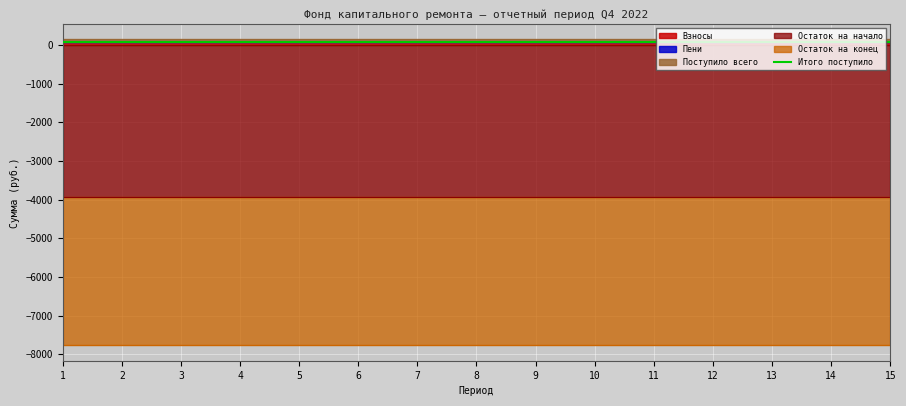

True or false: Пени and Остаток на конец intersect in this chart.

False